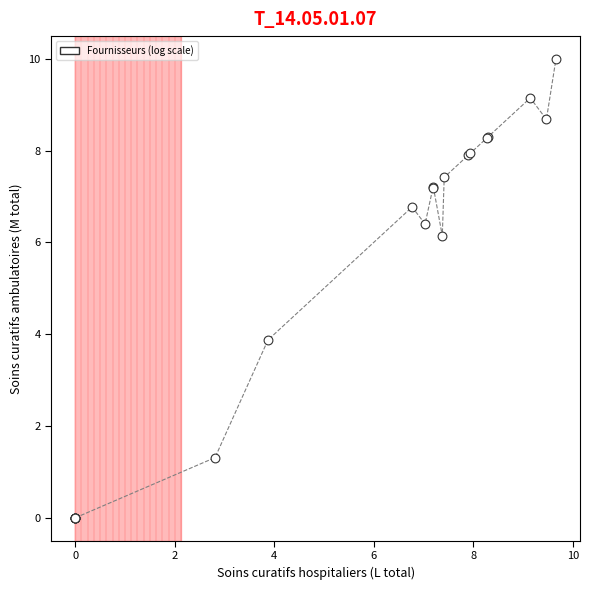

What Y value in the scatter plot is closest to 4?

3.9